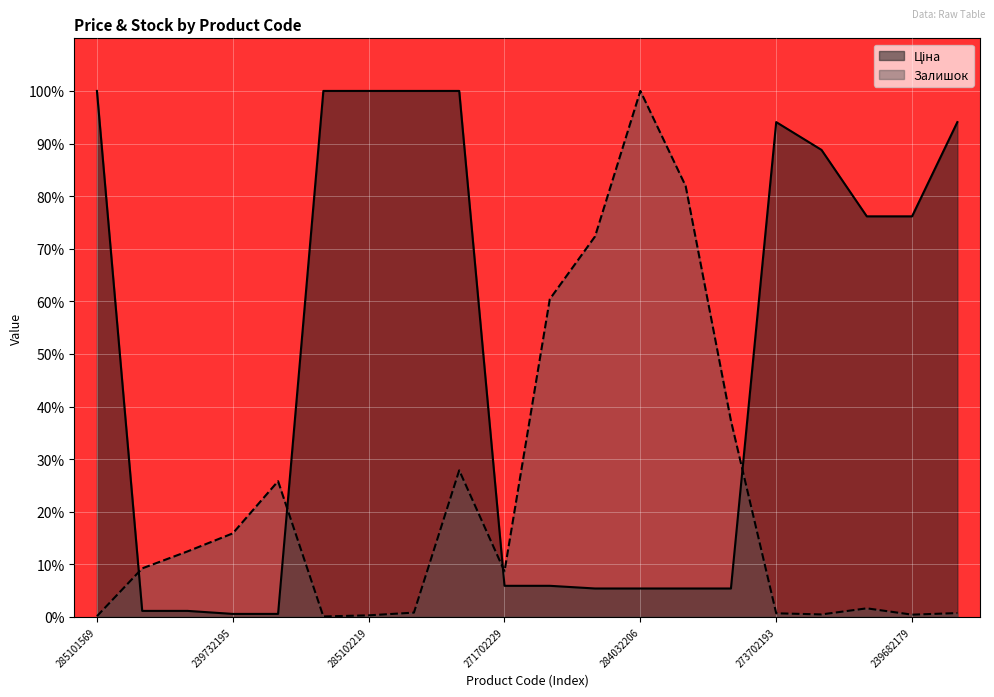

What is the average value of the Залишок series?

0.2